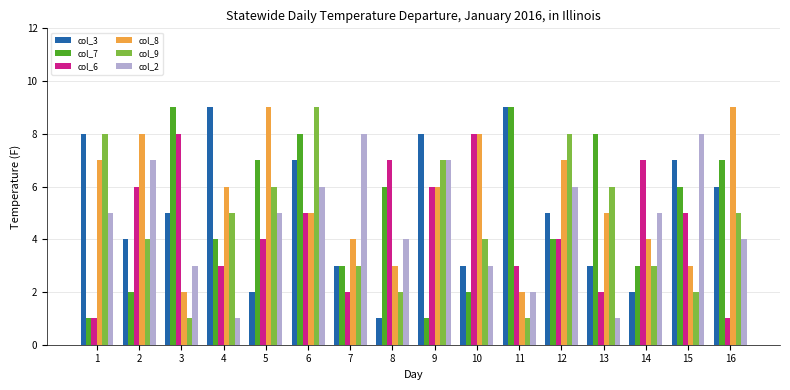

Reading left to right, extract all data points from this chart.

col_3: 8	4	5	9	2	7	3	1	8	3	9	5	3	2	7	6
col_7: 1	2	9	4	7	8	3	6	1	2	9	4	8	3	6	7
col_6: 1	6	8	3	4	5	2	7	6	8	3	4	2	7	5	1
col_8: 7	8	2	6	9	5	4	3	6	8	2	7	5	4	3	9
col_9: 8	4	1	5	6	9	3	2	7	4	1	8	6	3	2	5
col_2: 5	7	3	1	5	6	8	4	7	3	2	6	1	5	8	4